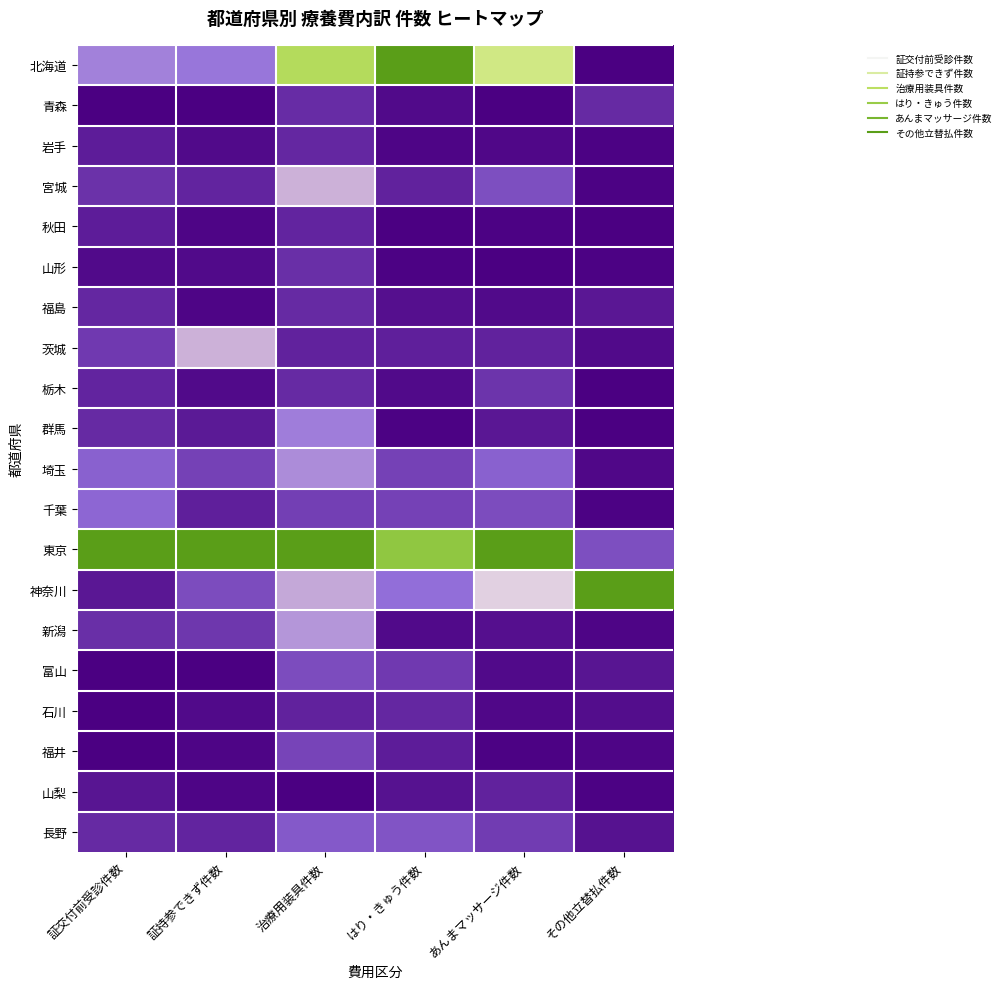

Which label corresponds to the smallest value in the chart?

証持参できず件数